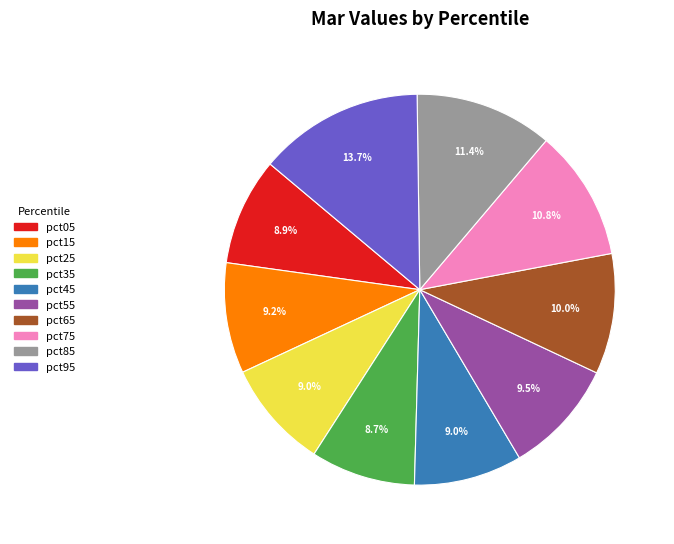

To the nearest percent, what is the combined percentage of pct55 and pct95?

23%